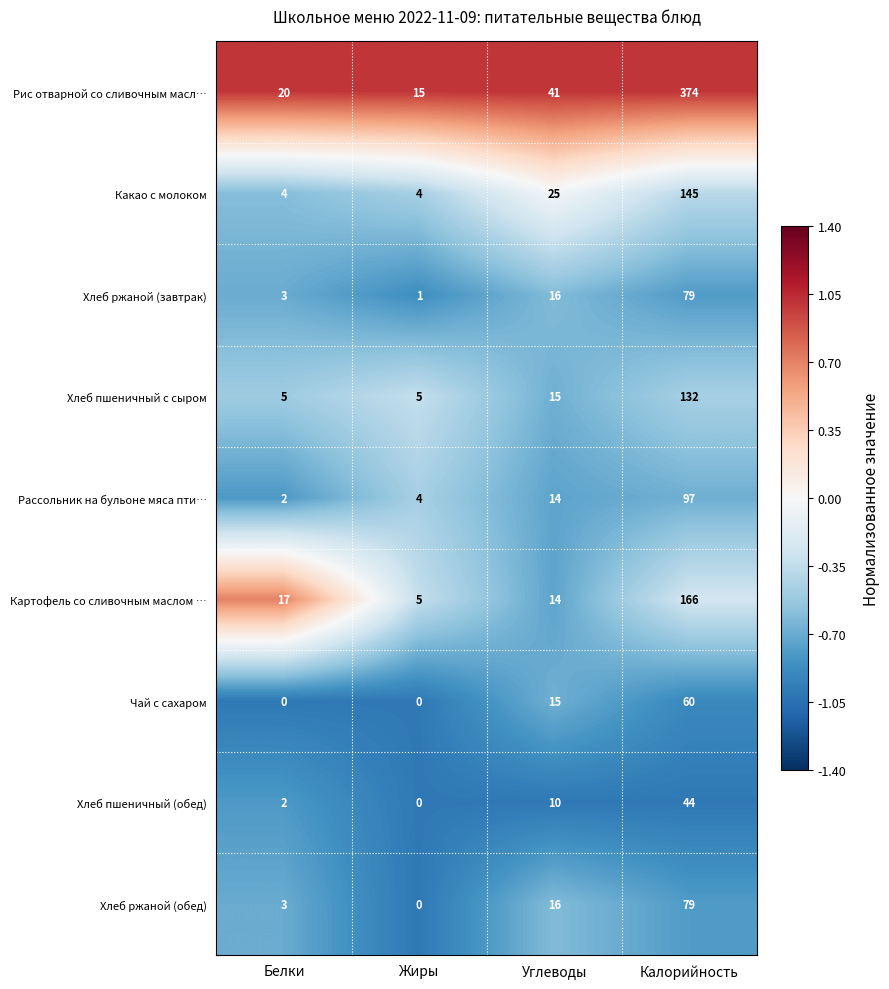

True or false: Чай с сахаром has a value of 32 at Калорийность.

False